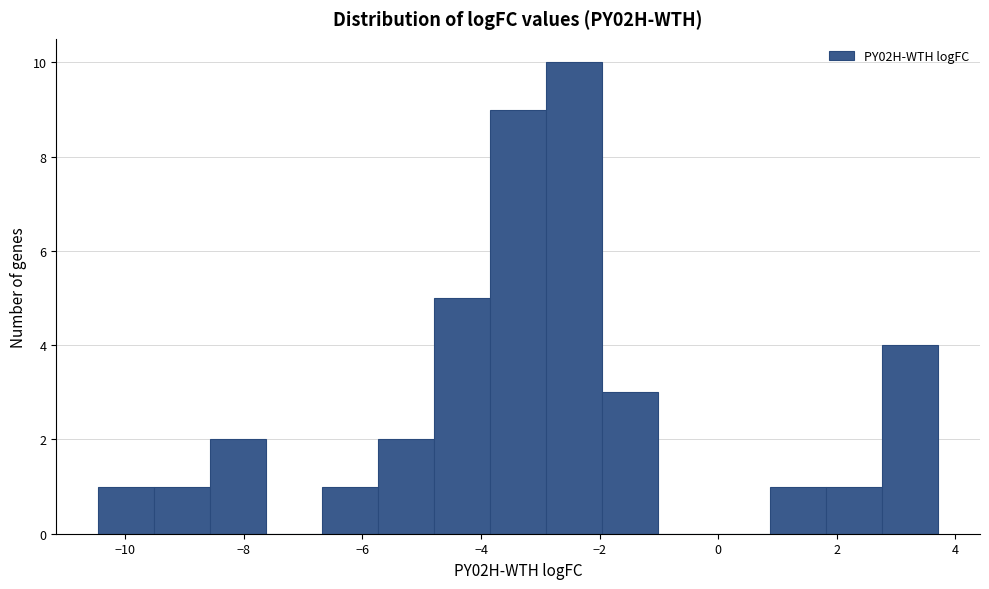

How tall is the bar that spans -2.0 to -1.0 on the x-axis? Neither the bar edges nor the heights are printed on the chart, so give them approximately, as read against the axes.

3